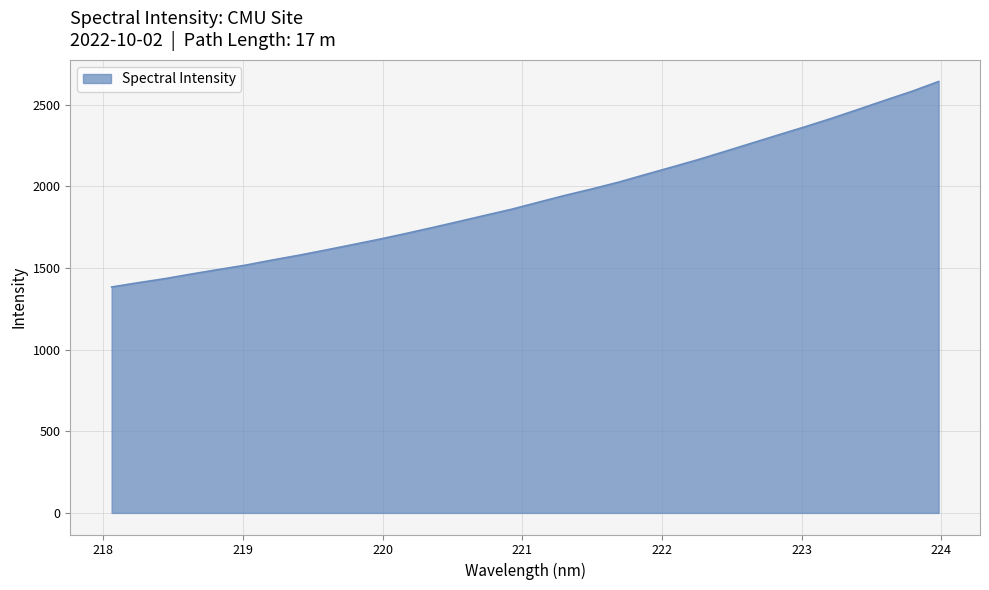

True or false: the data has more than 0 interior local peaks.

False